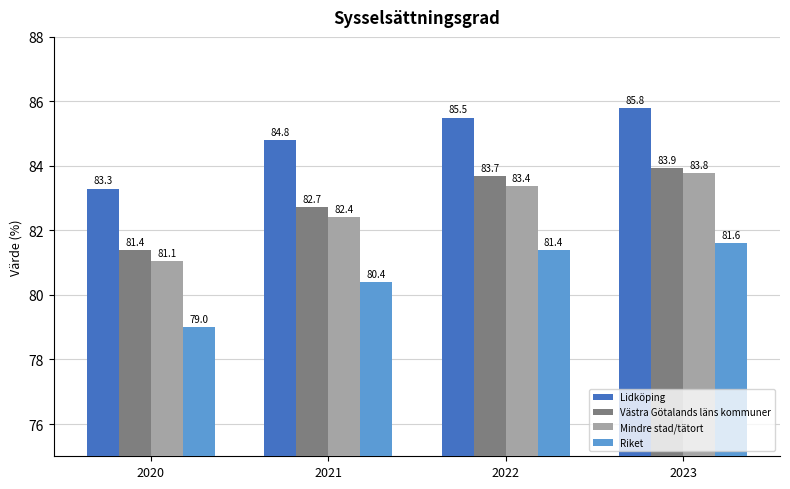

Count the Mindre stad/tätort values in the range 82 to 83.

1